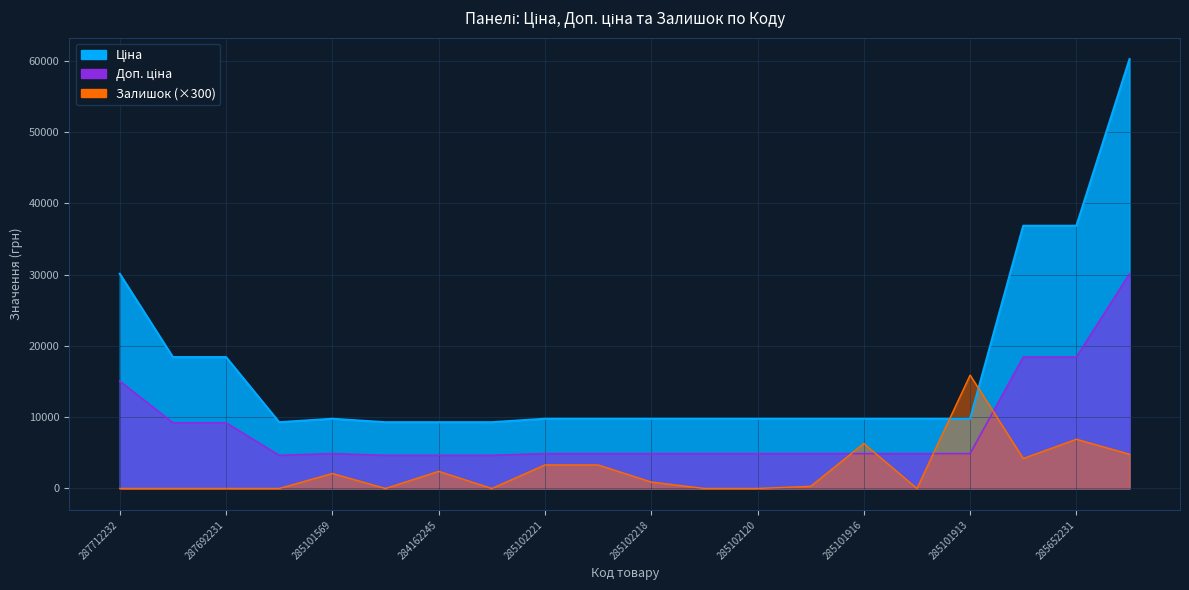

Between 287692231 and 285102044, which series saw the biggest shift?

Ціна